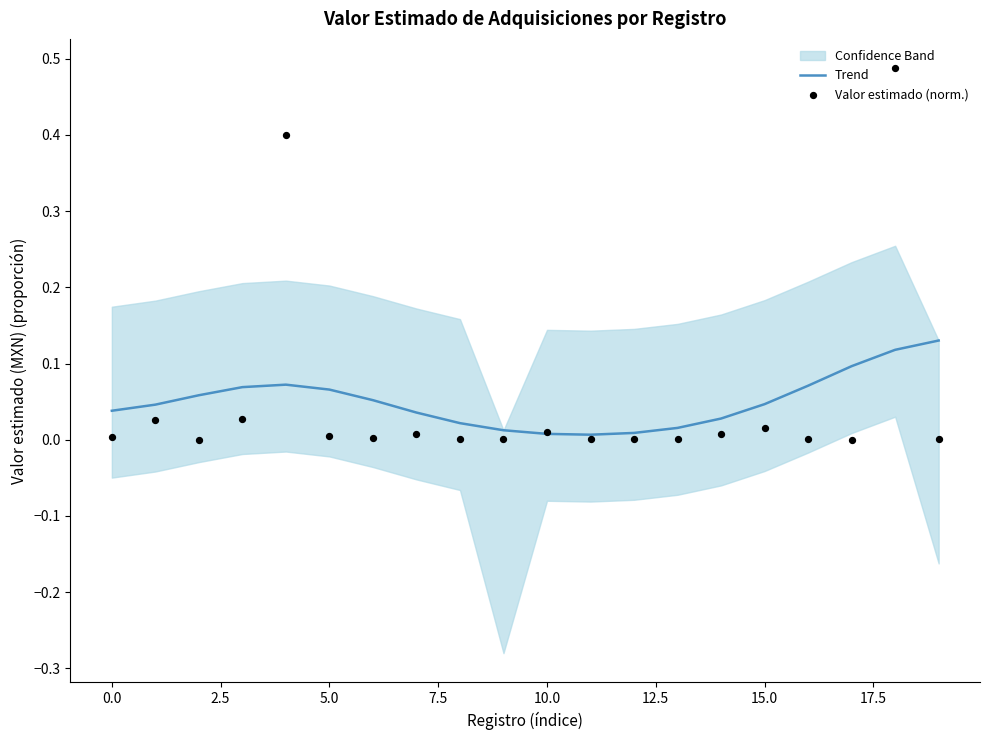

At how many categories does at least one series exceed 0?

20